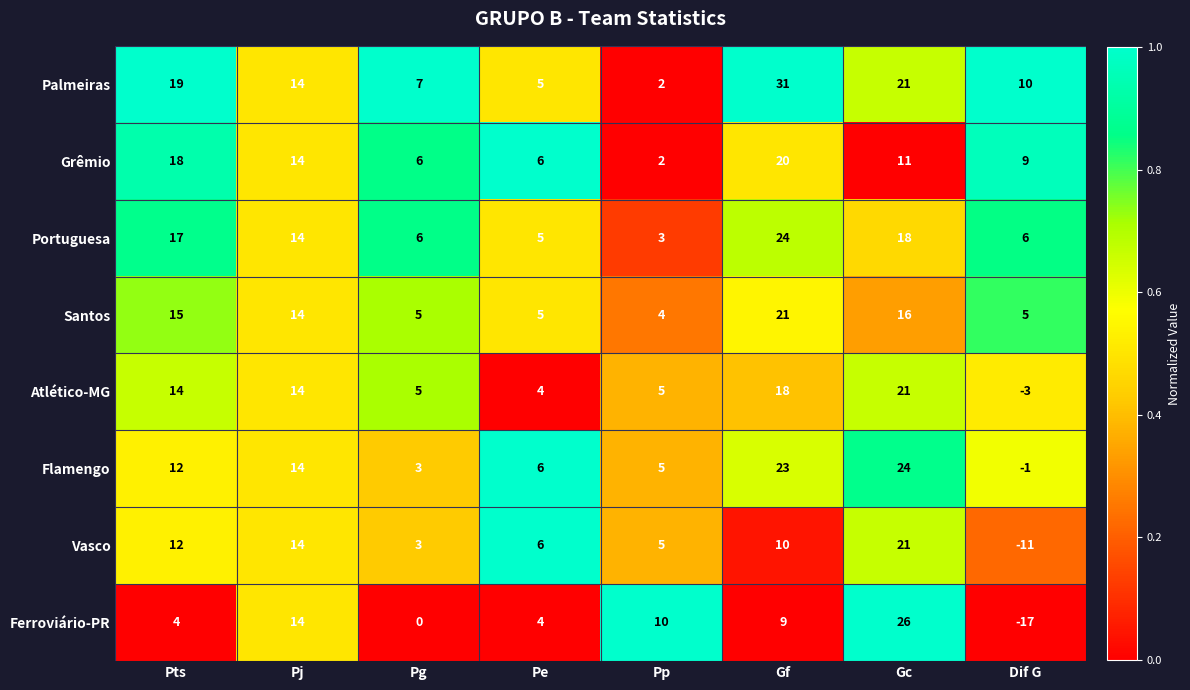

At which category does the chart reach its peak across all series?

Gf